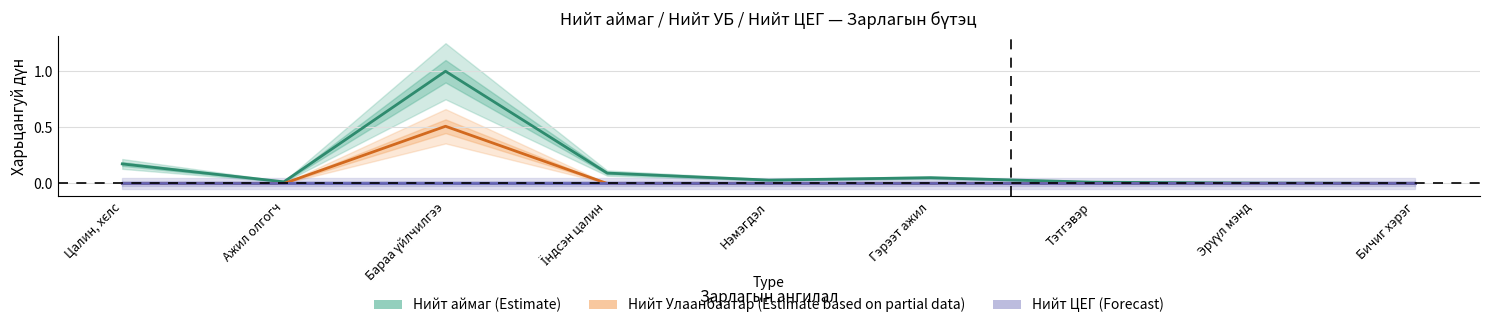

Which category has the highest value across all series?

Бараа үйлчилгээ